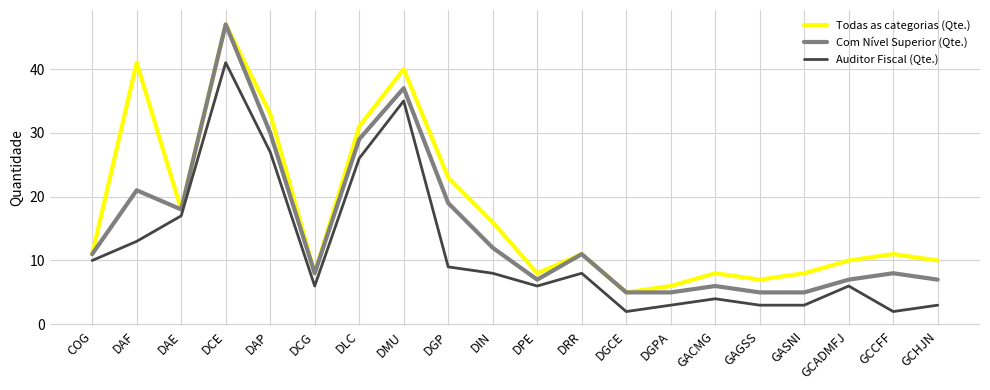

At which label is Com Nível Superior (Qte.) closest to 26?

DLC